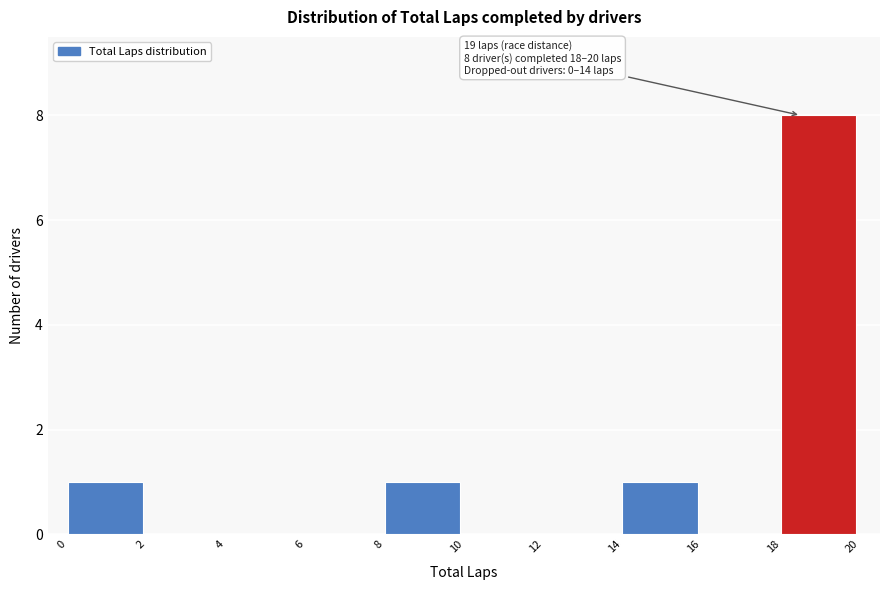

Over which range of the x-axis is the bar tallest?

18 to 20